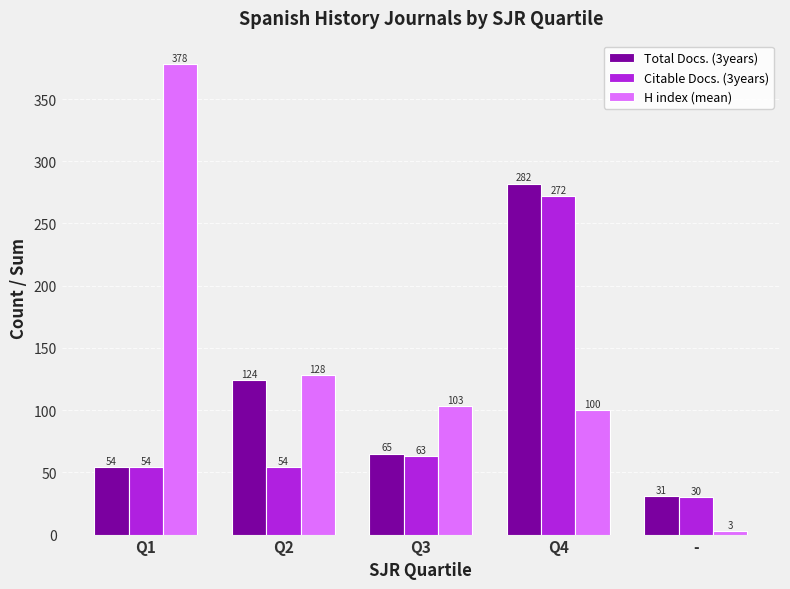

Reading left to right, what are all the values shown in this chart?

Total Docs. (3years): Q1=54	Q2=124	Q3=65	Q4=282	-=31
Citable Docs. (3years): Q1=54	Q2=54	Q3=63	Q4=272	-=30
H index (mean): Q1=378	Q2=128	Q3=103	Q4=100	-=3